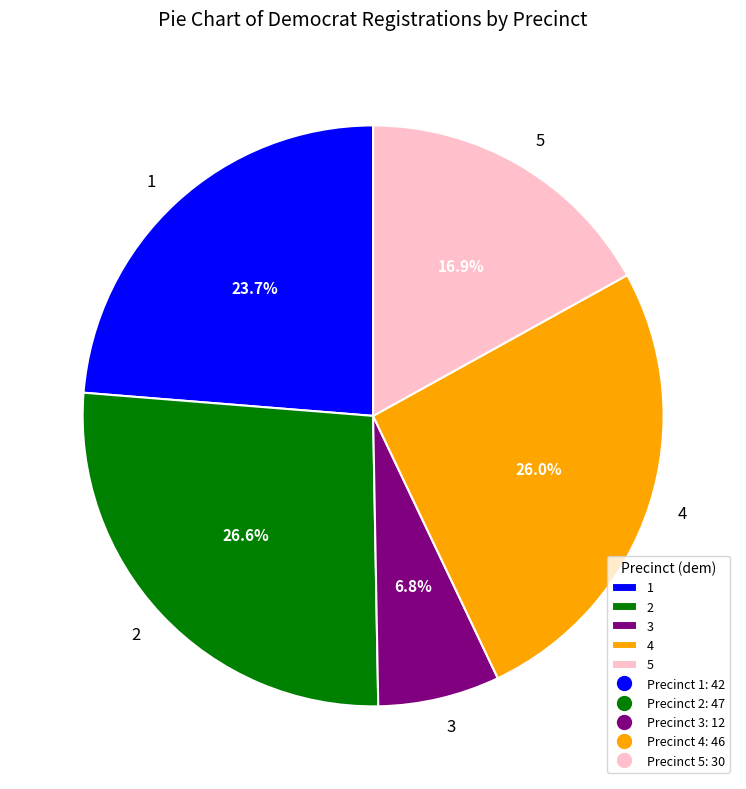

To the nearest percent, what is the combined percentage of 4 and 3?

33%